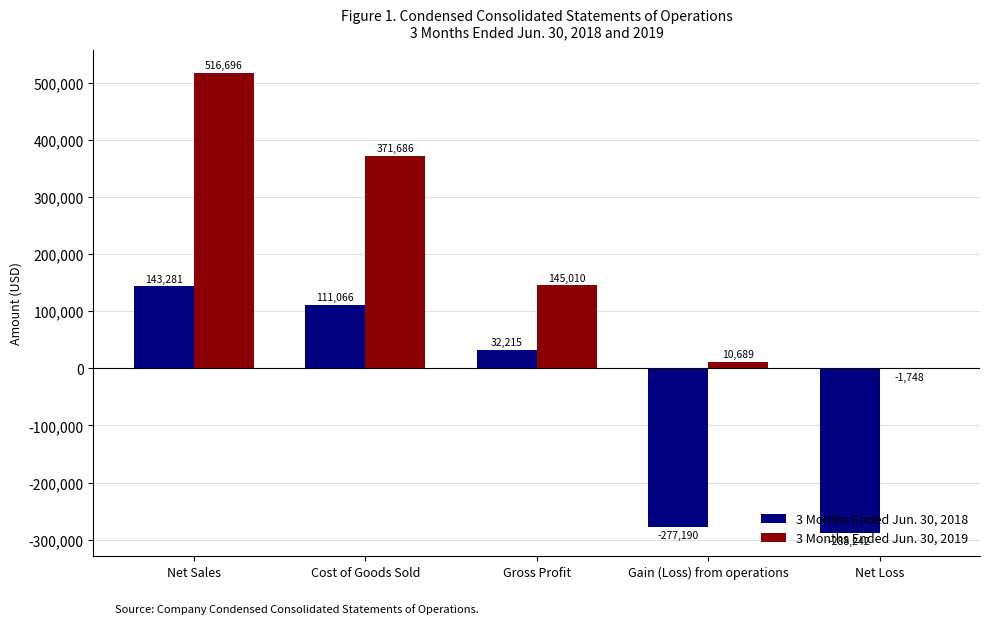

Count the number of data series in this chart.

2